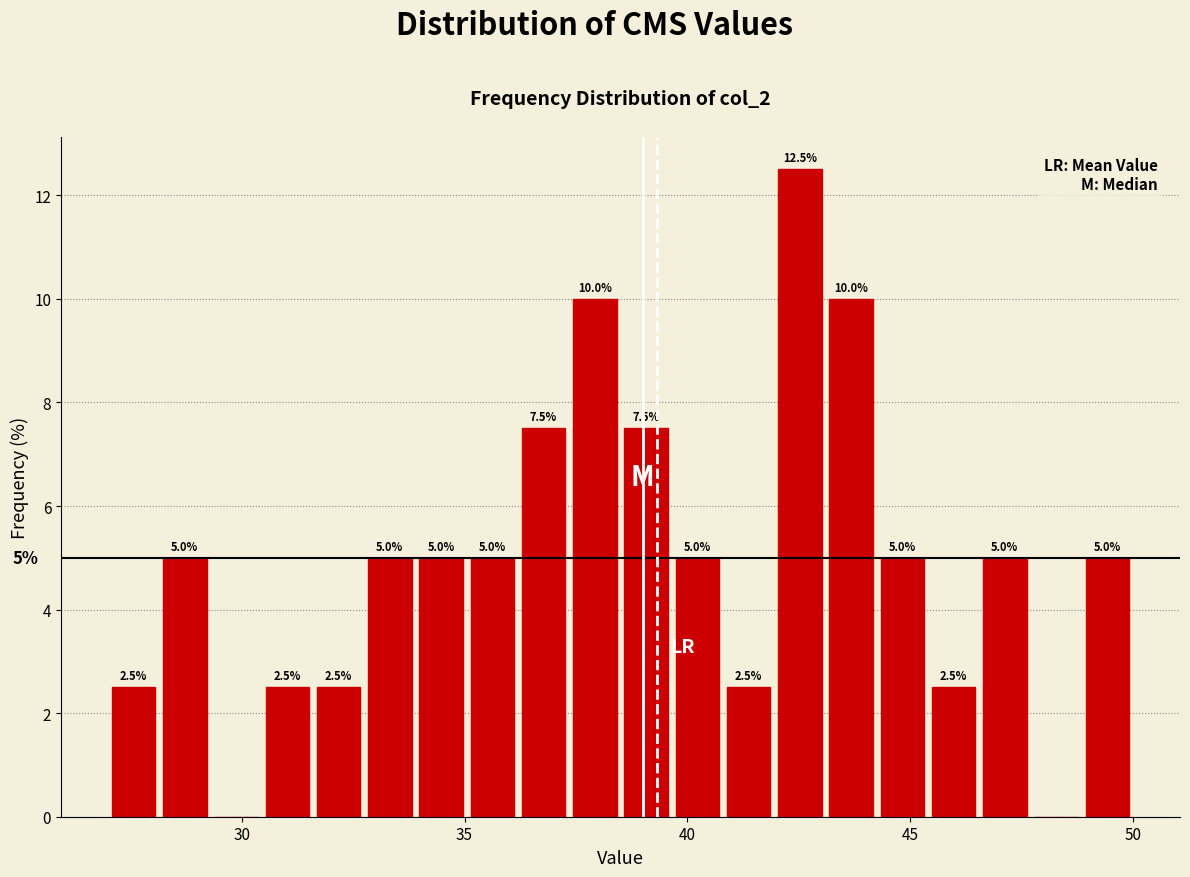

Around what value on the x-axis is the tallest bar? Give the approximate position of its centre, as read against the axis.

42.5